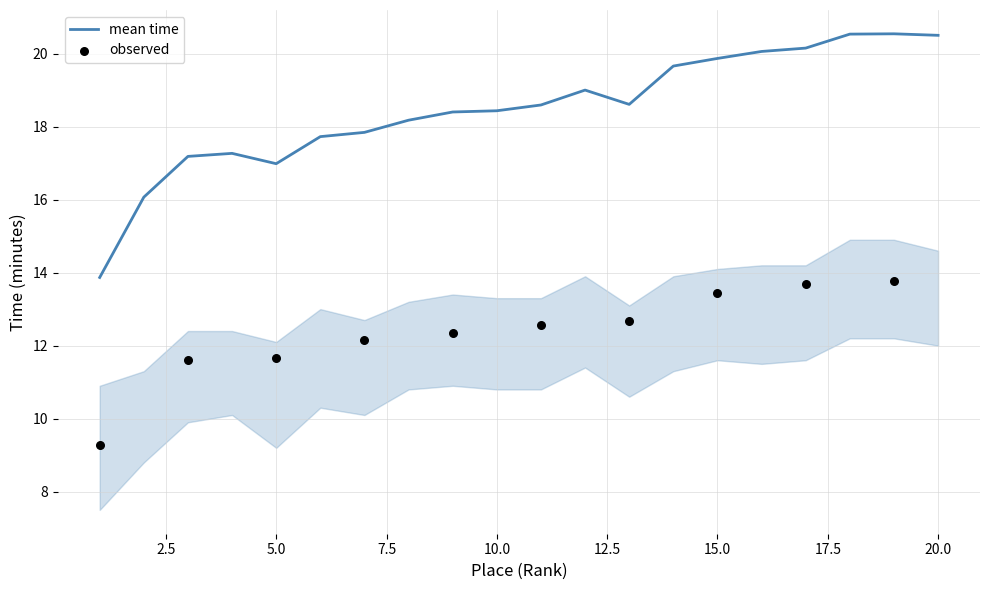

What is the change in value from 2 to 9?

+2.3